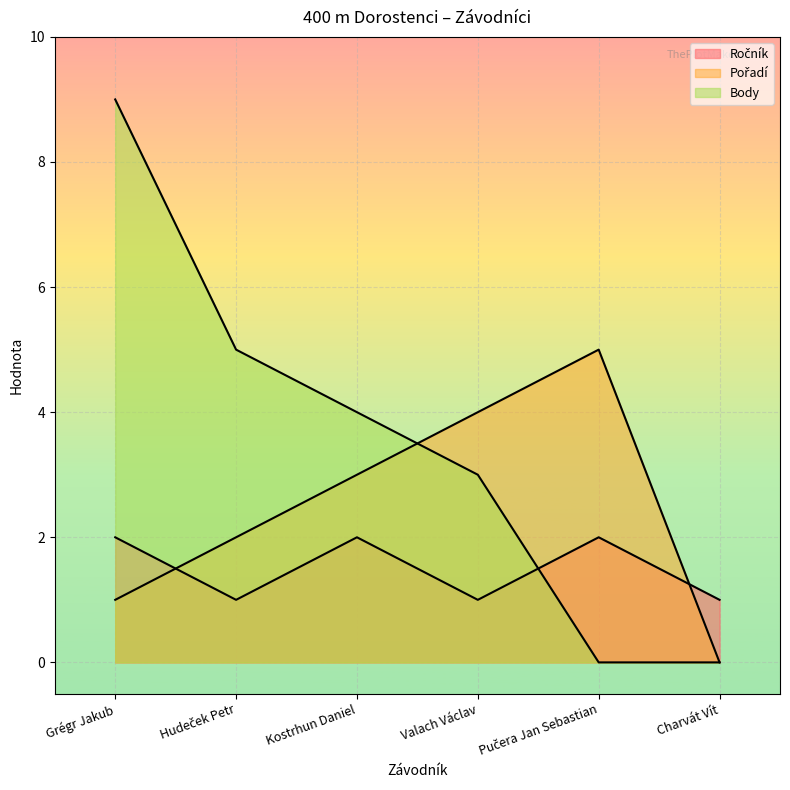

True or false: Pořadí has more than 0 interior local peaks.

True